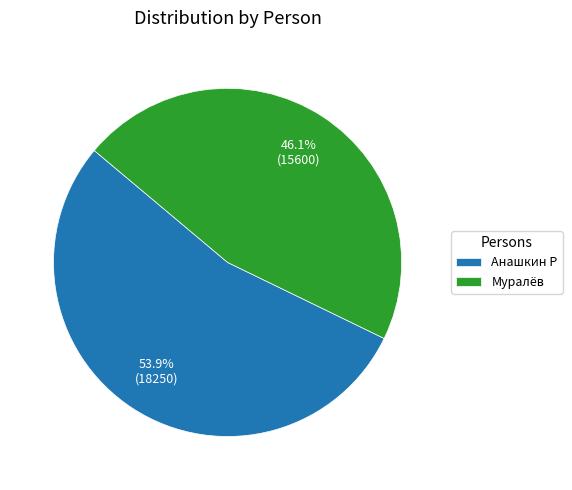

What percentage do Муралёв and Анашкин Р together represent?

100.0%